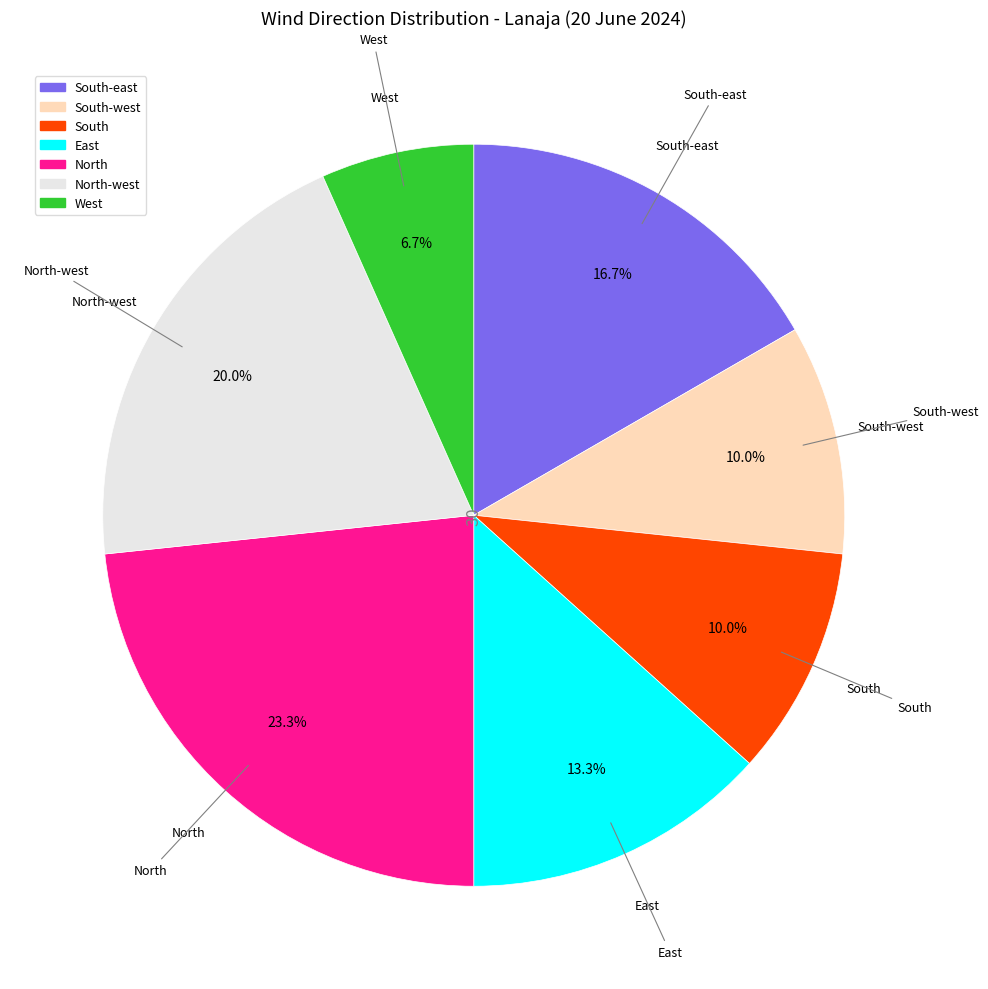

Do North-west and South-west together represent more than half of the pie?

No